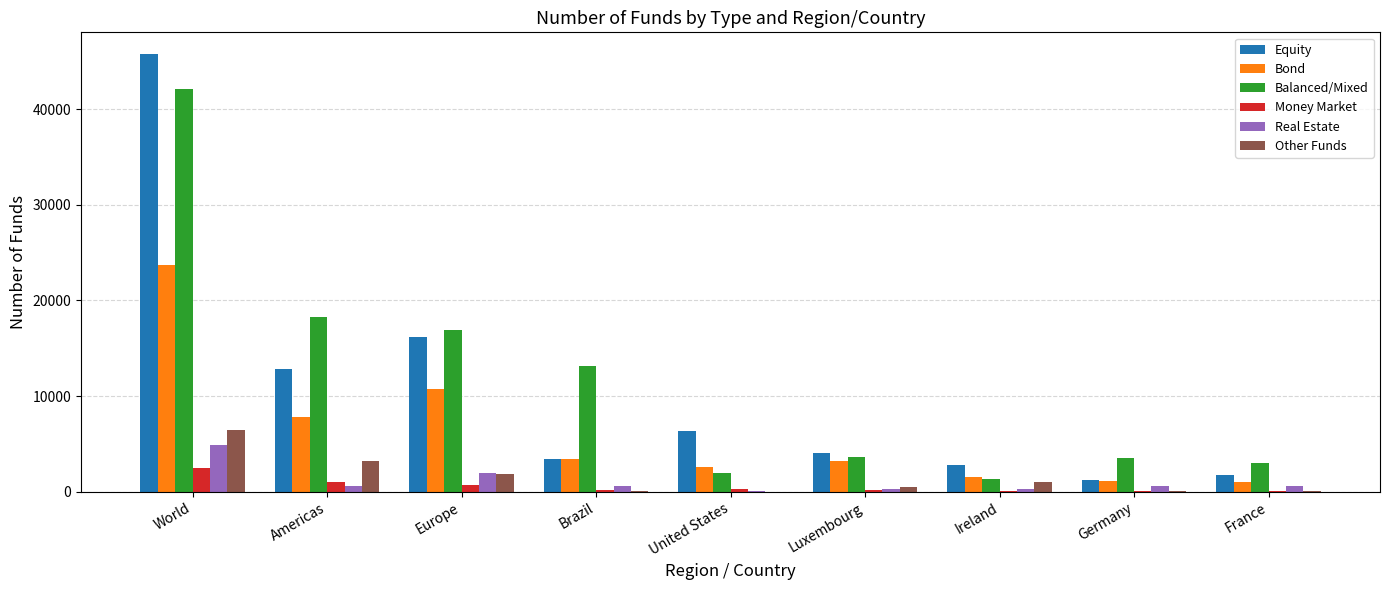

The value of Equity at World is 72751. True or false?

False